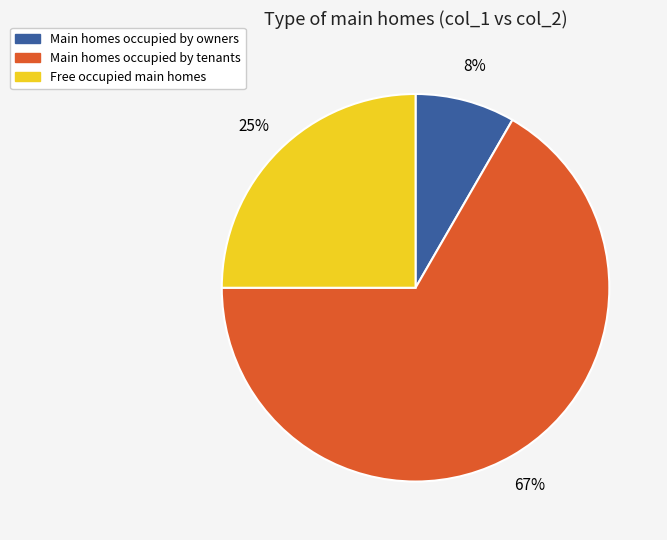

What is the ratio of the value at Main homes occupied by owners to the value at Free occupied main homes?

0.3